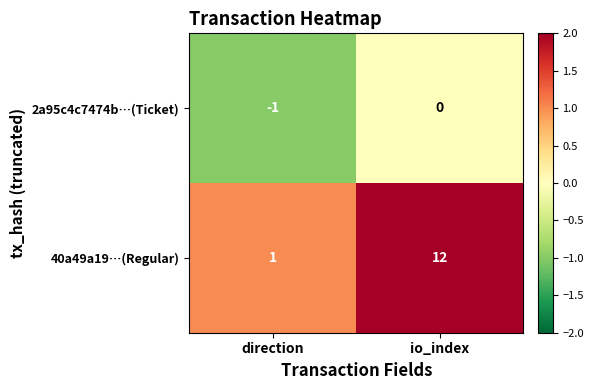

Which series has the largest range (max minus min)?

40a49a19…(Regular)